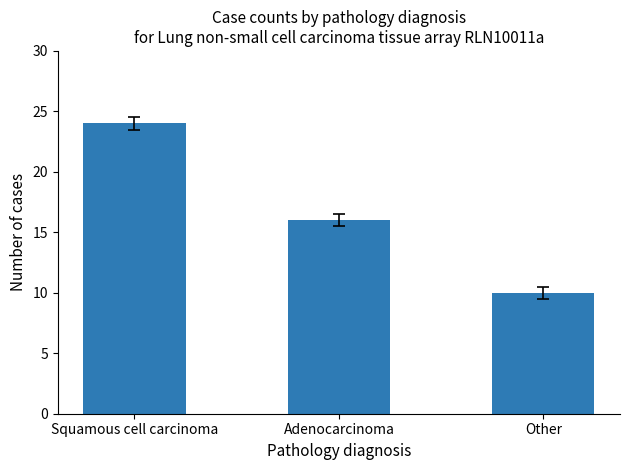

Reading left to right, extract all data points from this chart.

24	16	10